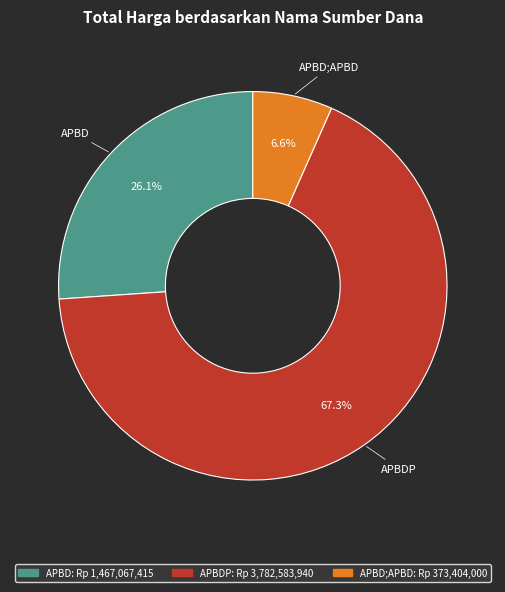

Is there any slice that represents more than half of the pie?

Yes